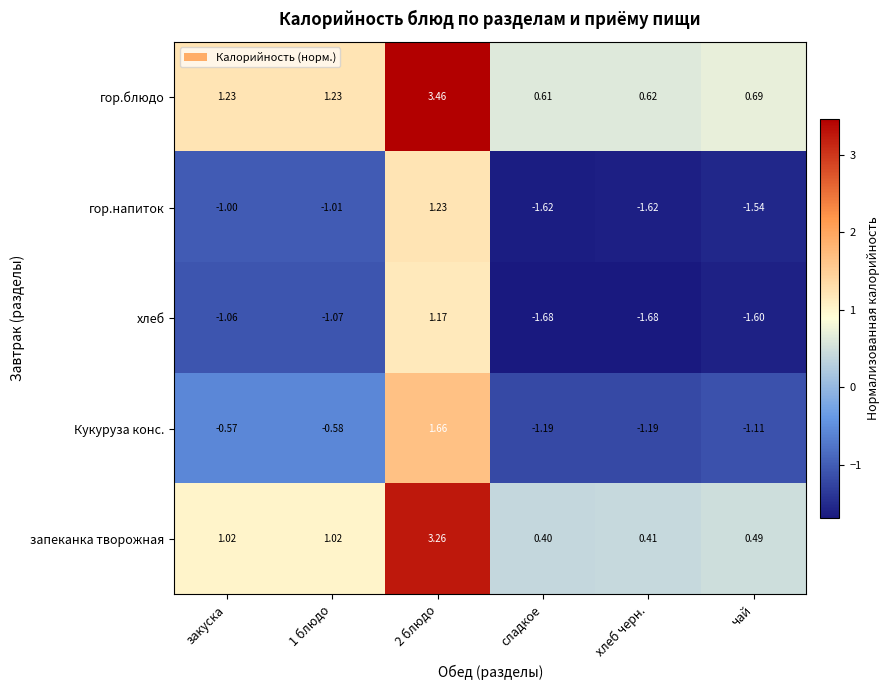

At which label is гор.напиток closest to 0?

закуска